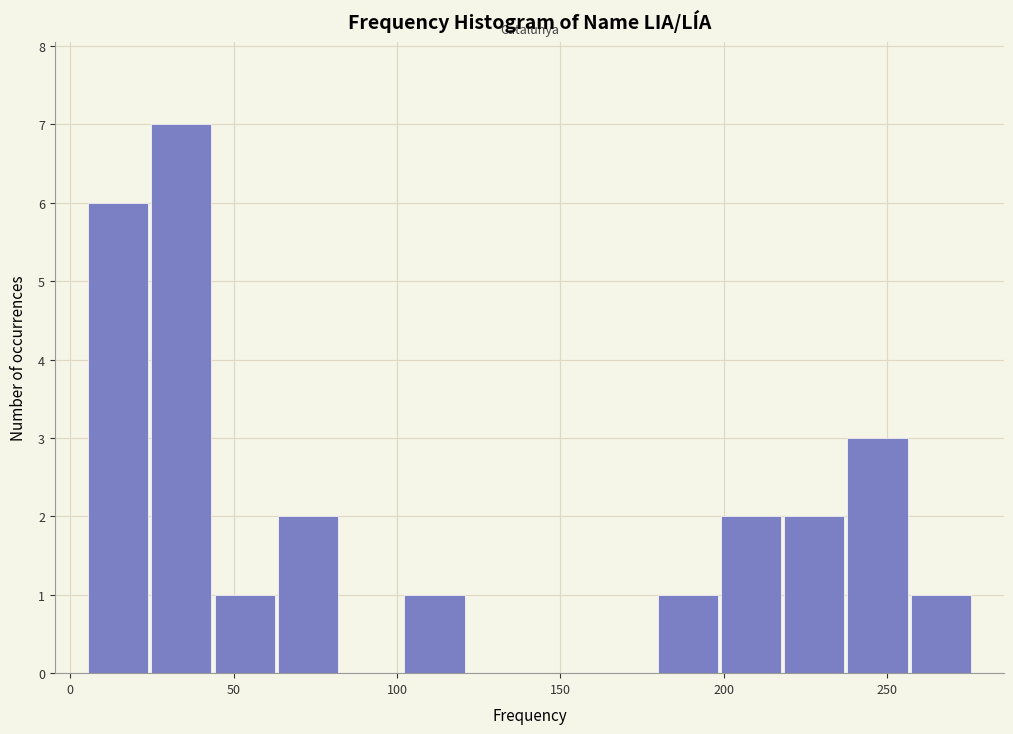

Around what value on the x-axis is the tallest bar? Give the approximate position of its centre, as read against the axis.

35